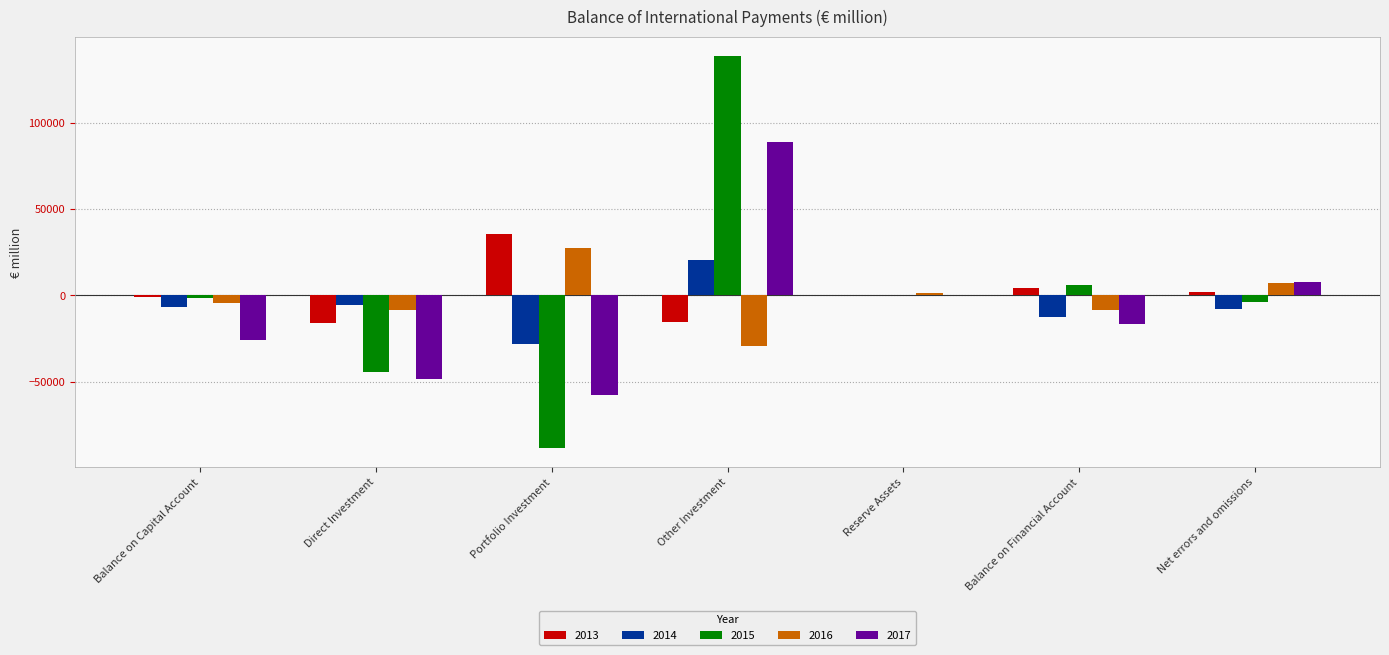

What is the highest value of the 2016 series?

27711